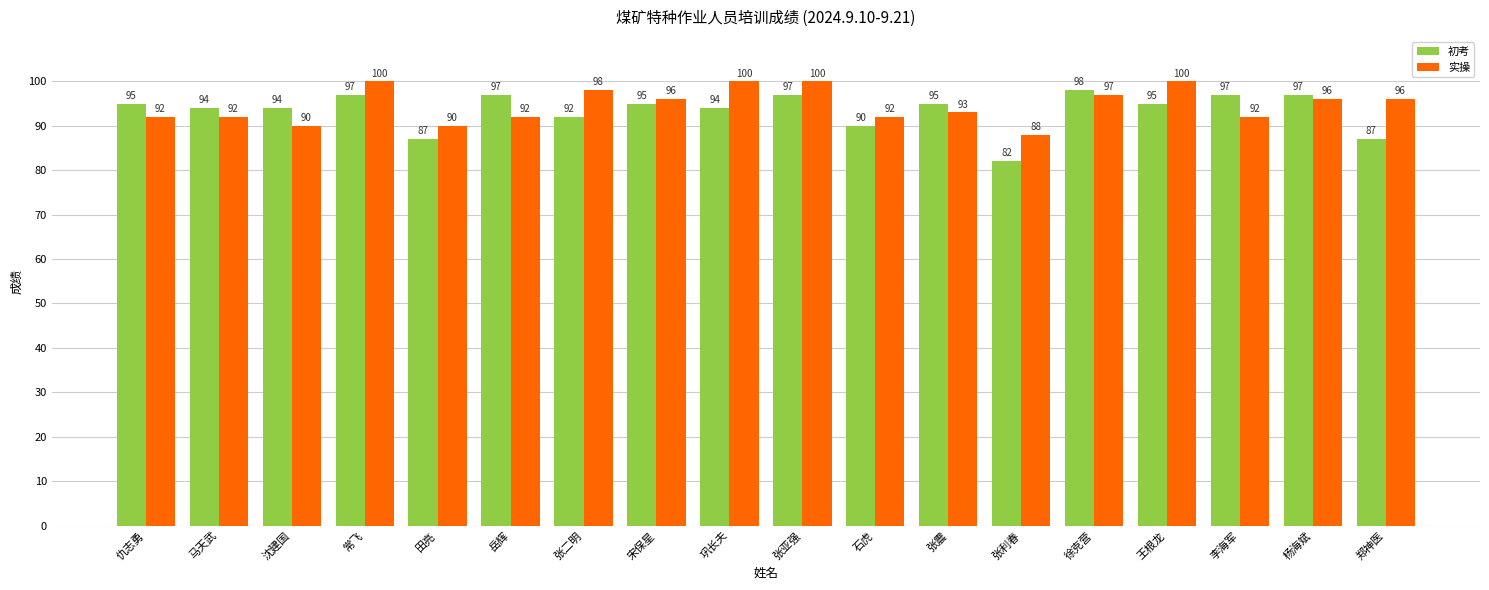

What is the sum of the 初考 values at 郑神医 and 张震?

182